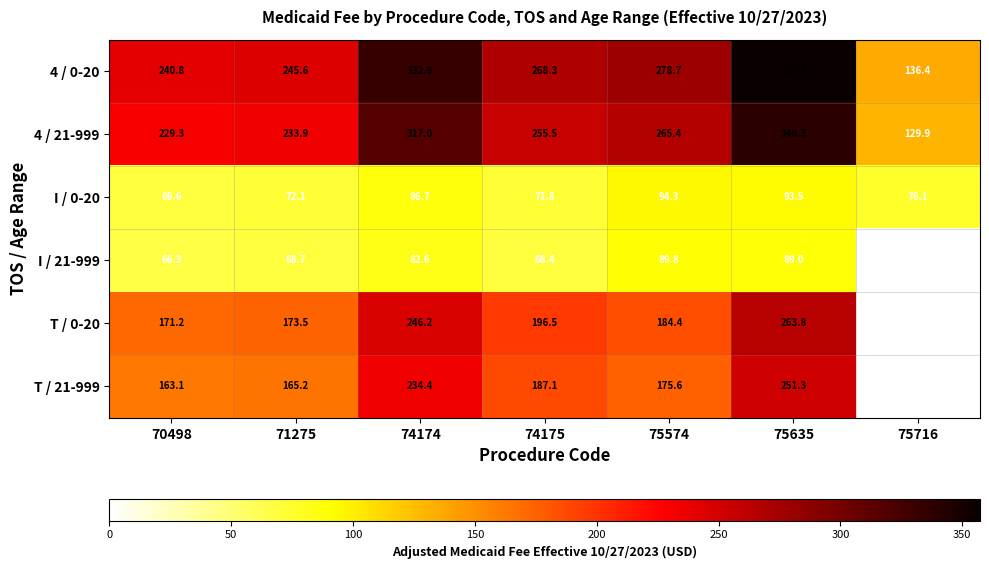

The value of I / 21-999 at 71275 is 68.7. True or false?

True